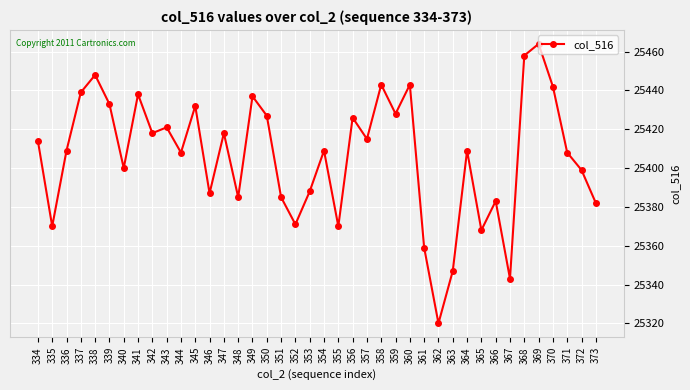

What is the change in value from 357 to 373?

-33